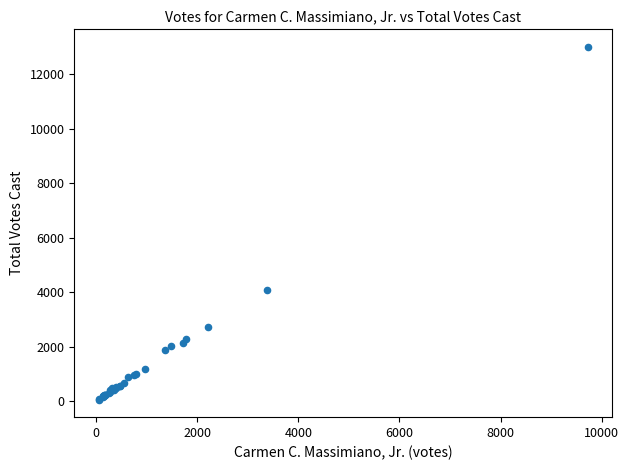

What Y value in the scatter plot is closest to 6536?

4080